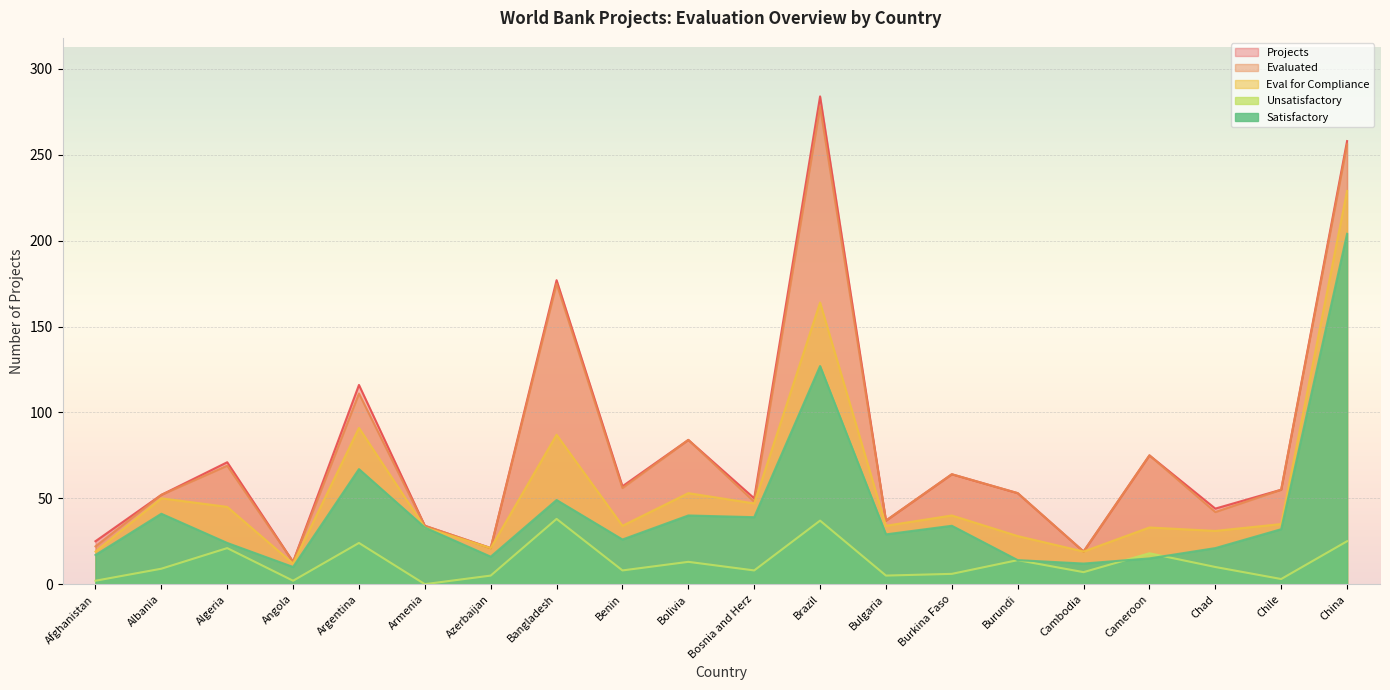

Rank the series by their maximum value, from highest to lowest.

Projects, Evaluated, Eval for Compliance, Satisfactory, Unsatisfactory